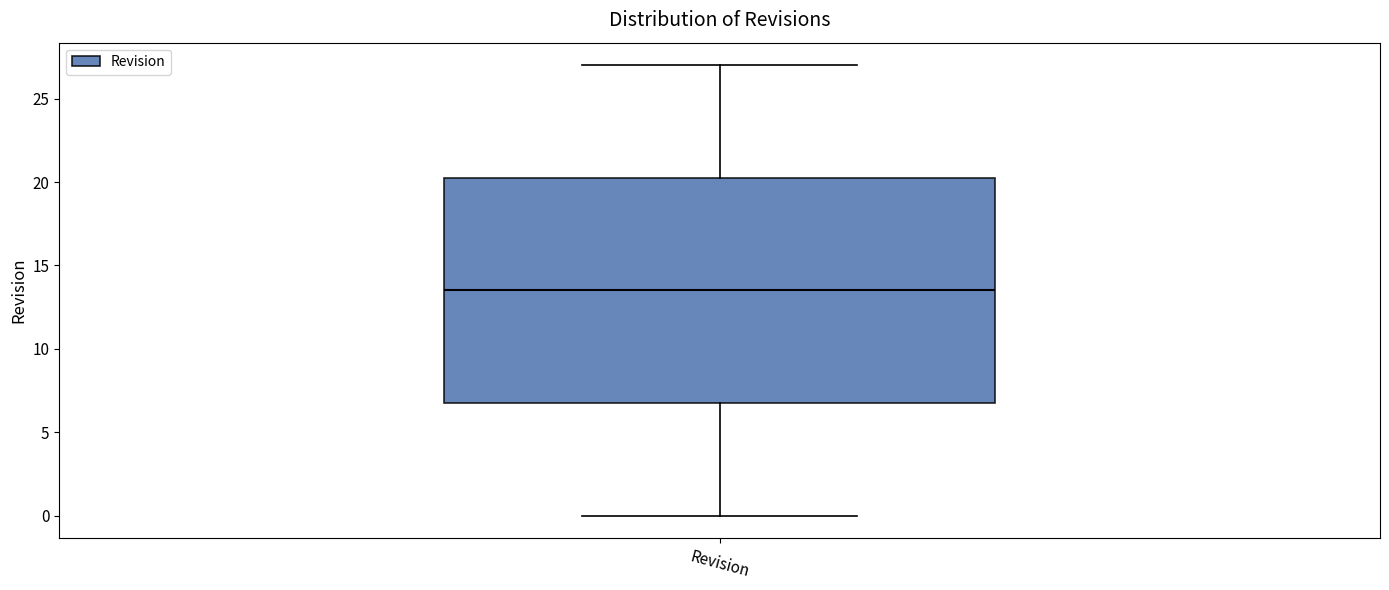

Where is the upper edge of the box for Revision on the y-axis? The values are not printed on the chart, so give them approximately, as read against the axis.

20.5